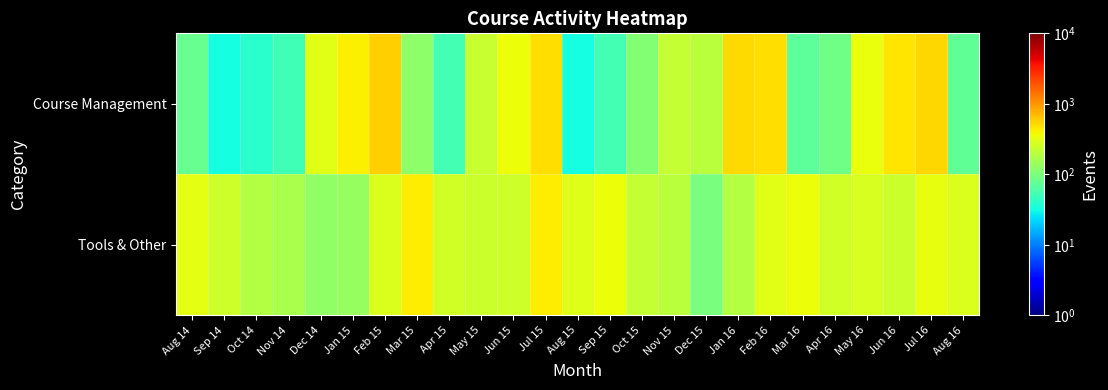

What is the total value across all series at Oct 15?

335